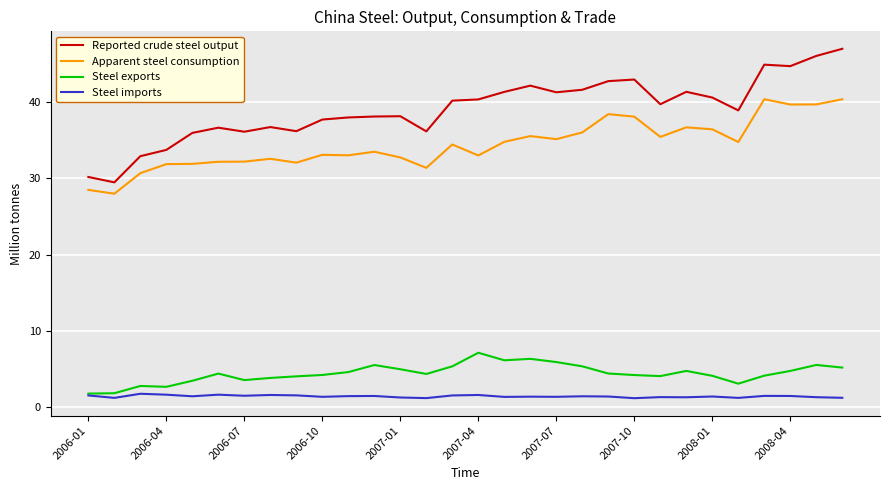

What is the greatest value displayed?

46.9